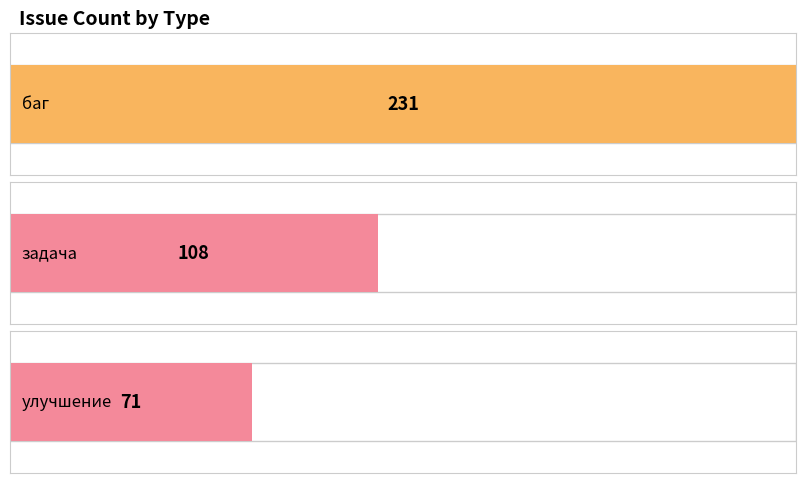

List the labels in order of value, smallest first.

улучшение, задача, баг